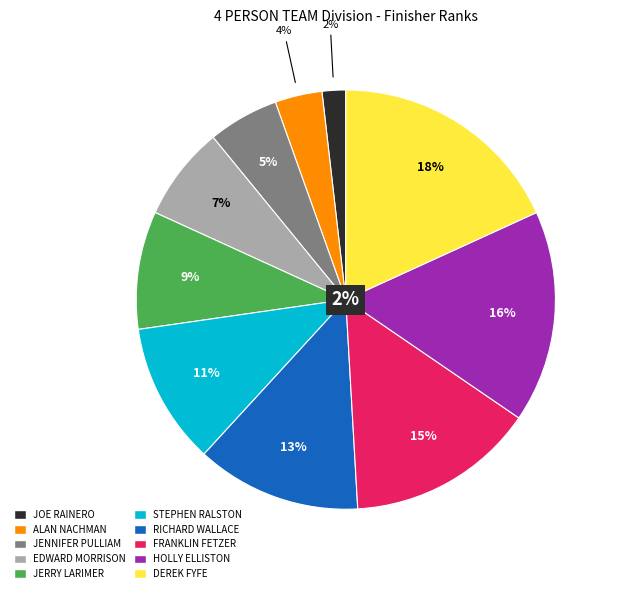

The JOE RAINERO slice represents 2% of the pie. True or false?

True